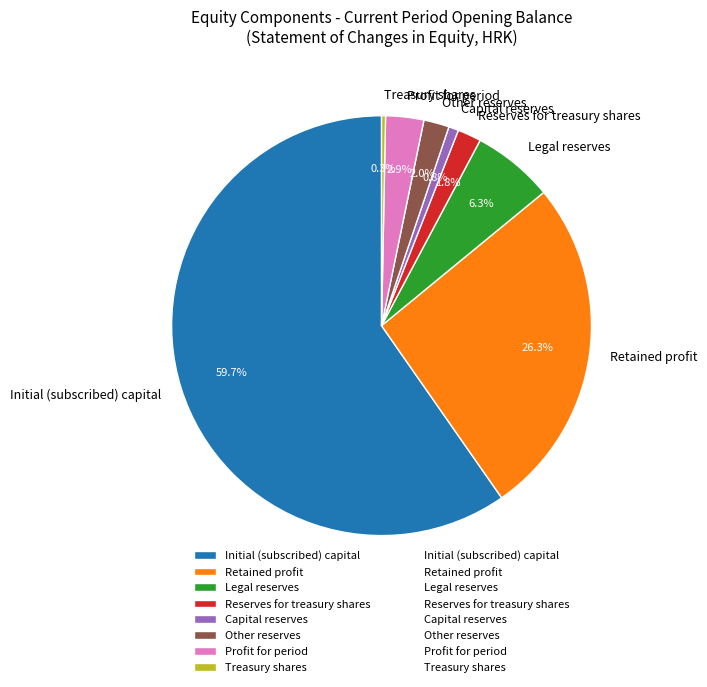

What portion of the pie excludes Reserves for treasury shares?

98.2%